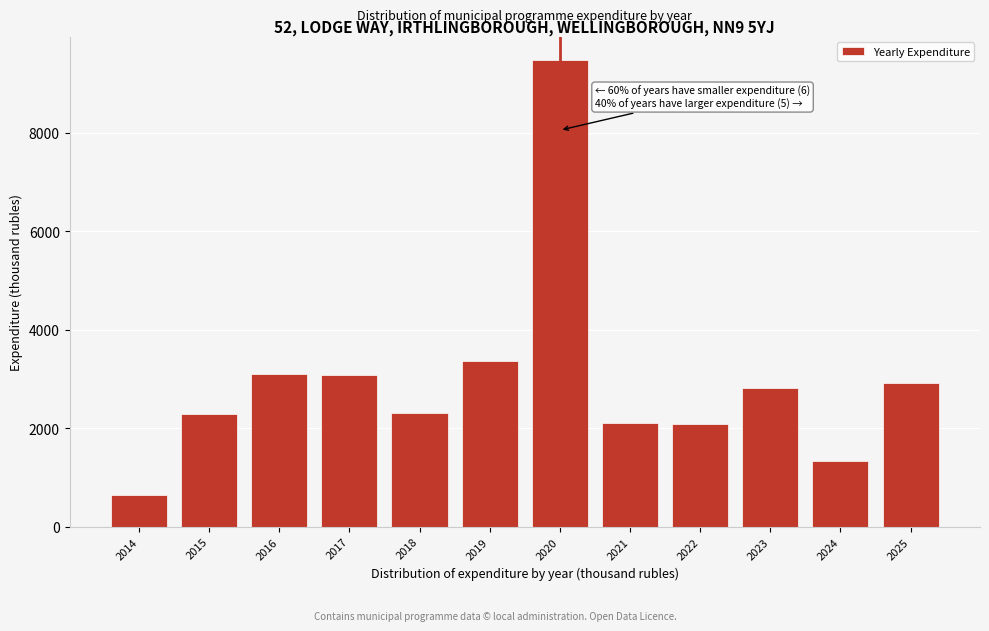

What is the value of the 5th bar from the left?

2305.8